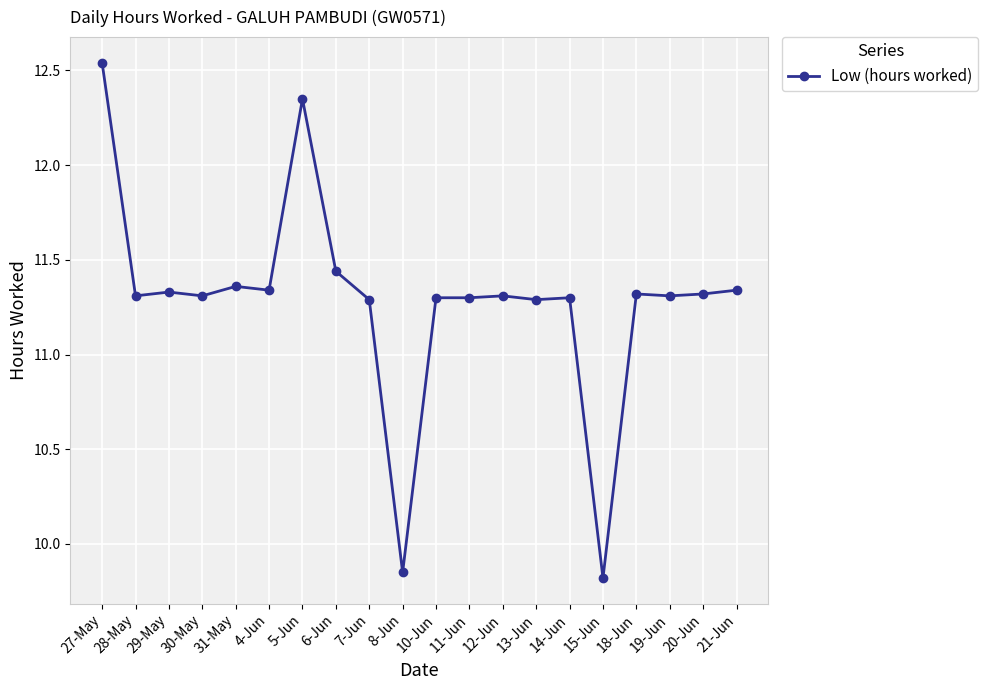

True or false: the data has more than 0 interior local peaks.

True